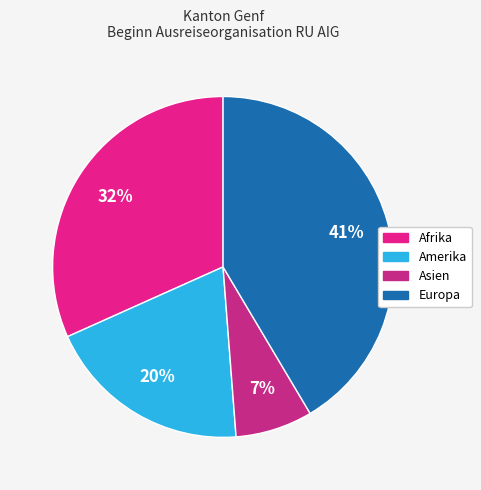

What portion of the pie excludes Europa?

58.5%